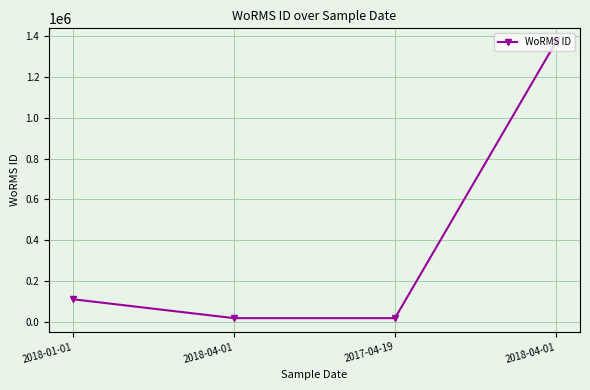

The chart shows a value of 11923 at 2018-04-01. True or false?

False